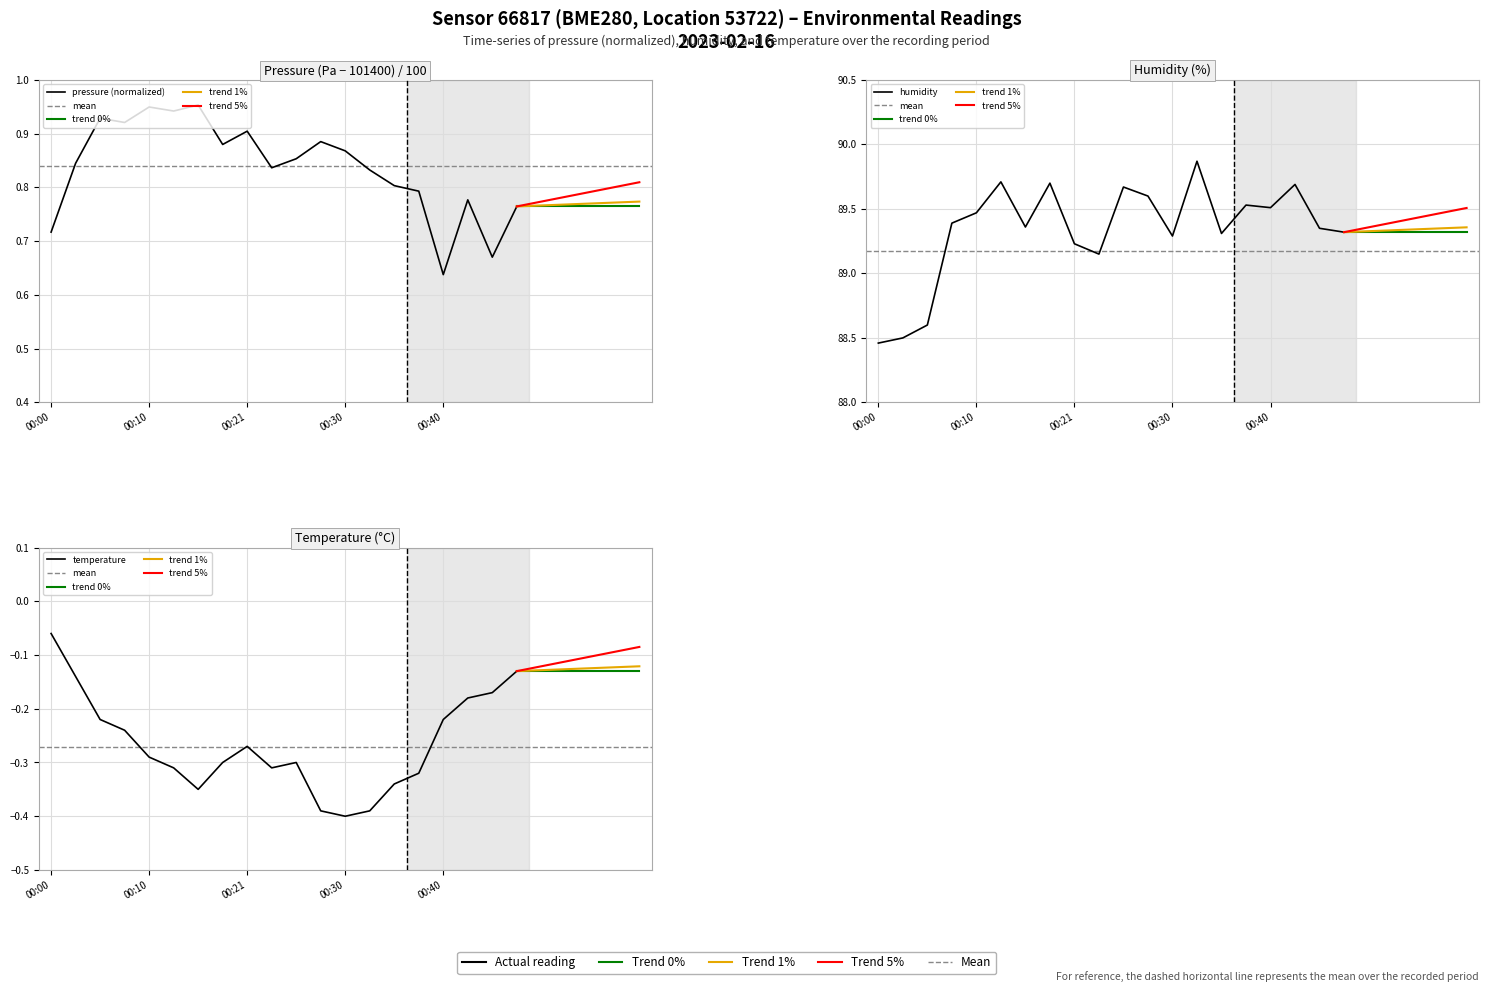

What position from the left is temperature?

3